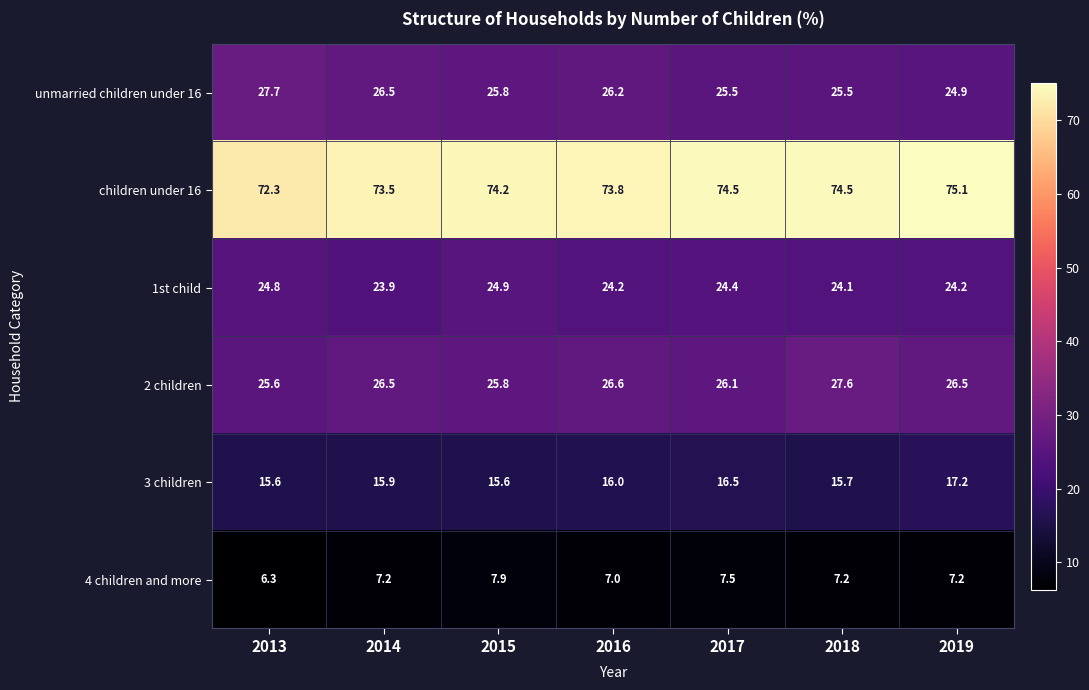

Where is 1st child nearest to the value 24?

2014